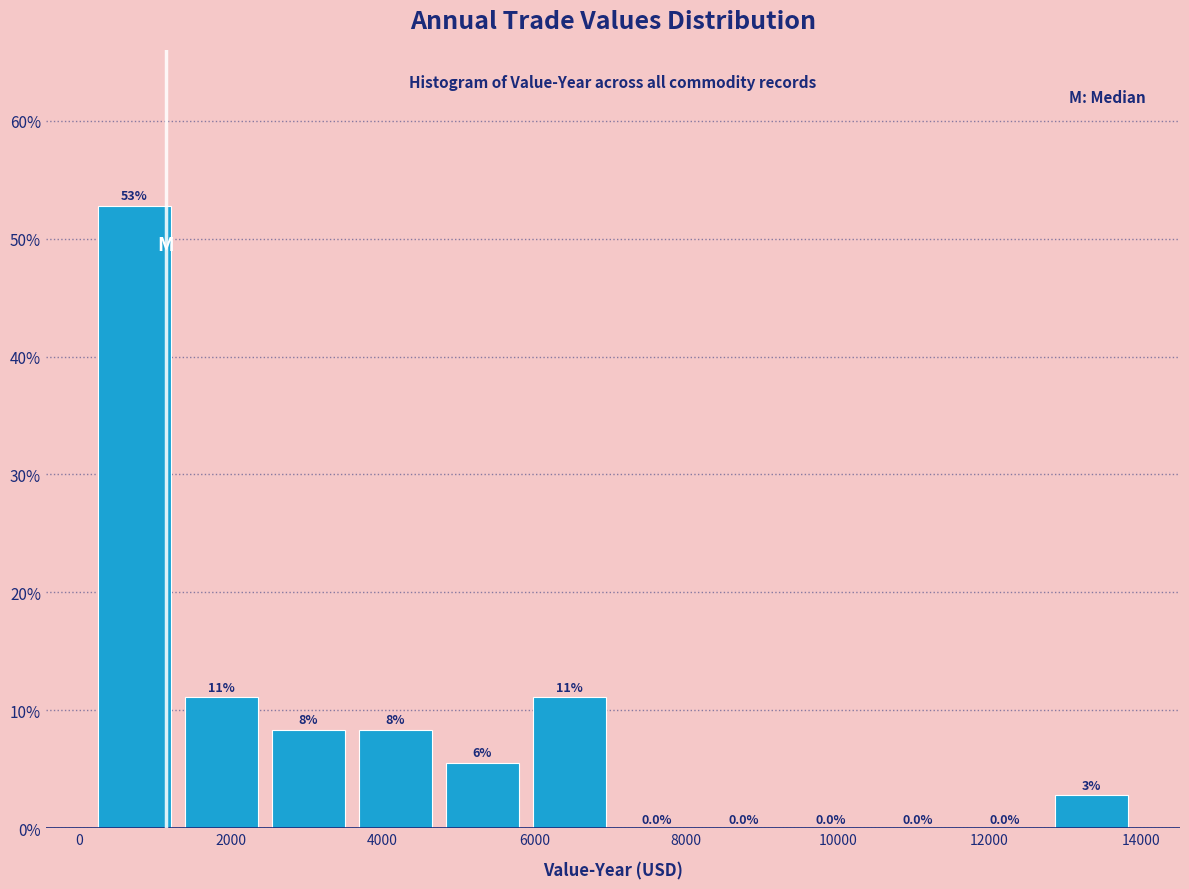

Which range on the x-axis has the tallest bar?

200 to 1400